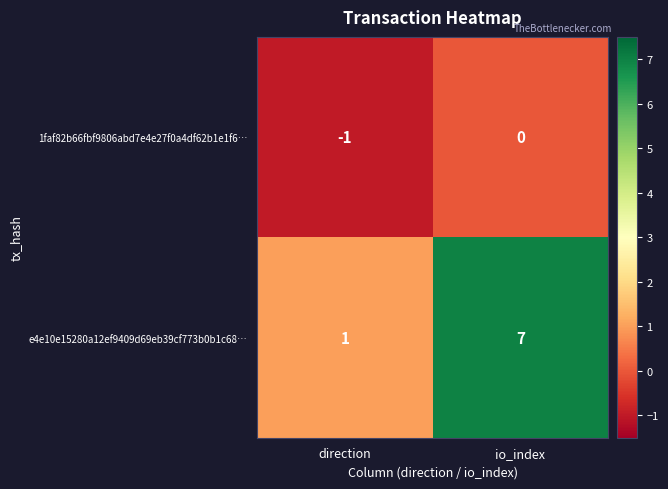

The value of 1faf82b66fbf9806abd7e4e27f0a4df62b1e1f6… at direction is -1. True or false?

True